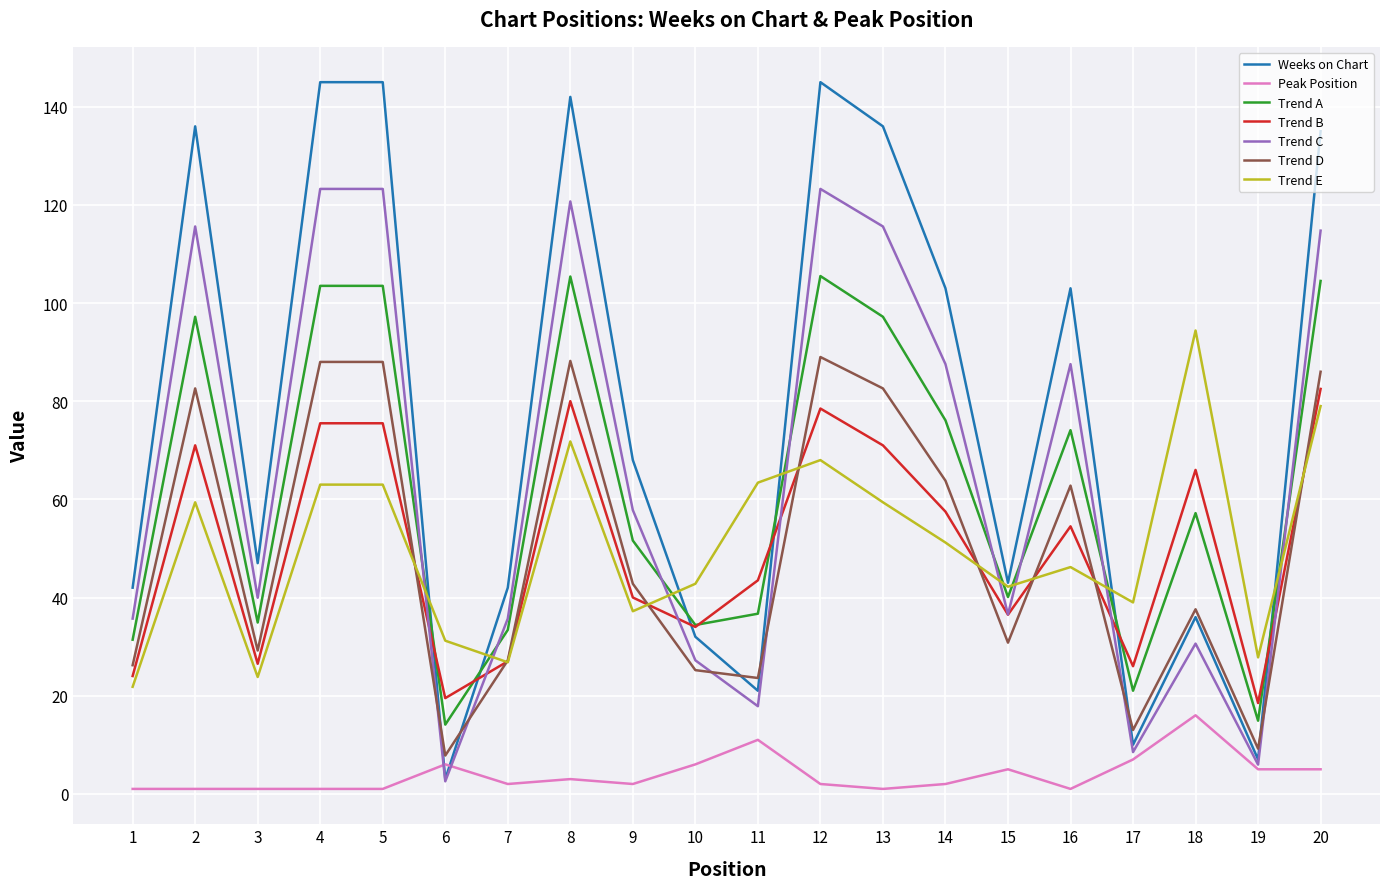

Is the value of Weeks on Chart at 1 greater than the value of Trend E at 5?

No